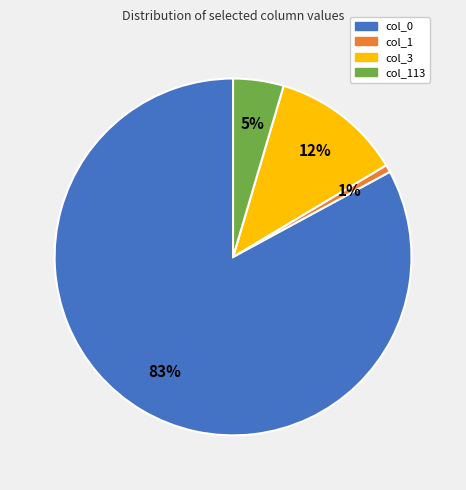

Does any single category account for the majority?

Yes